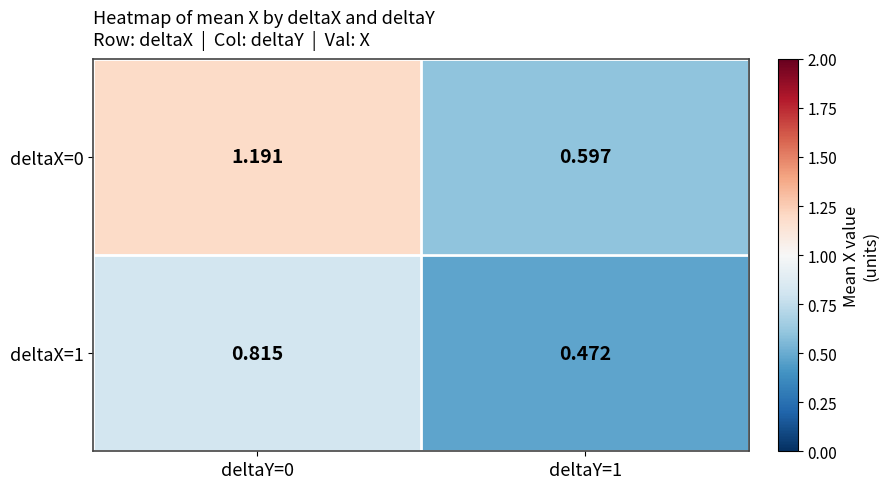

Is the value of deltaX=0 at deltaY=1 greater than the value of deltaX=1 at deltaY=1?

Yes